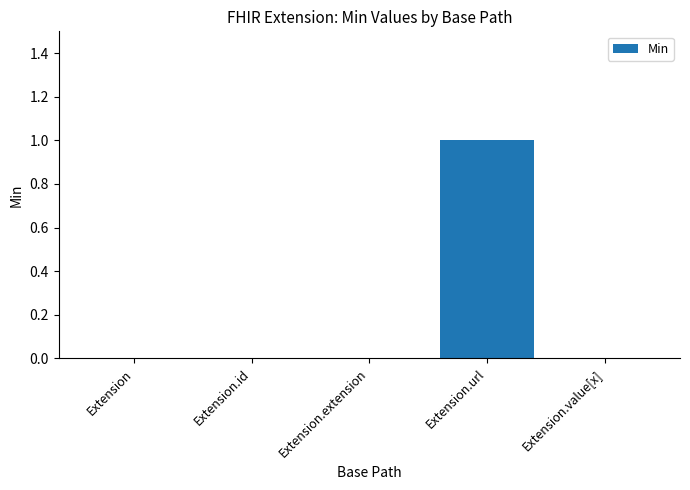

Are the bars horizontal?

No